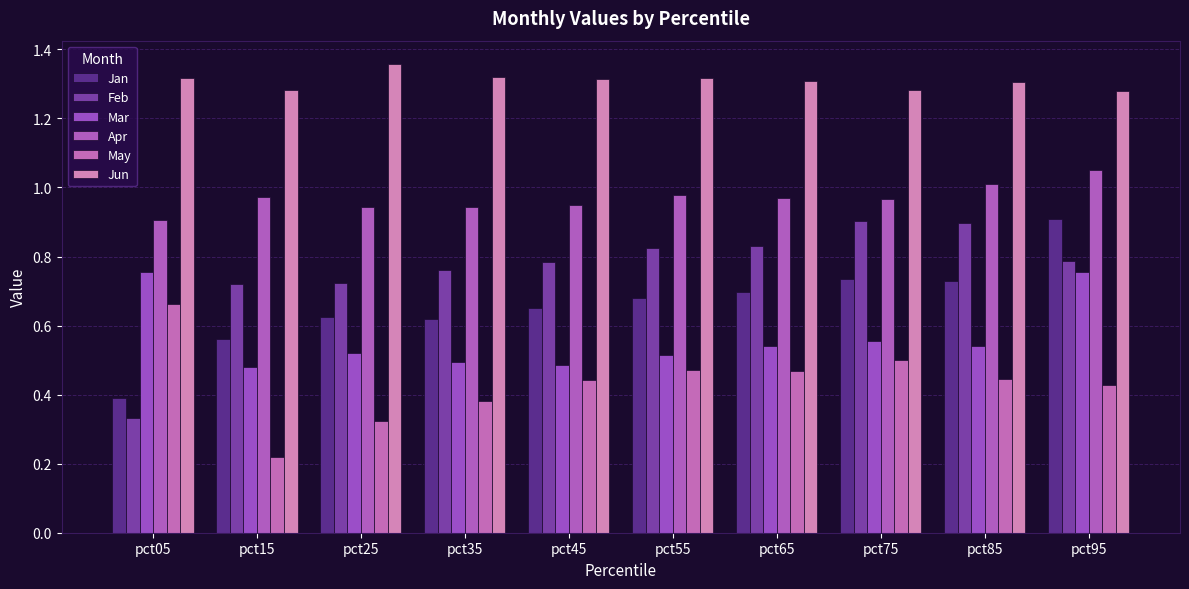

Are the bars grouped side by side (vs. stacked)?

Yes